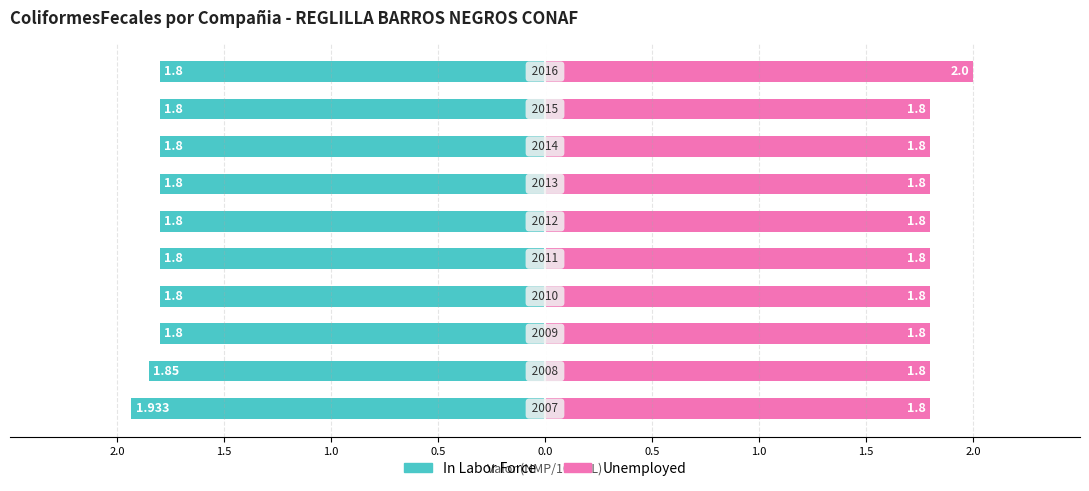

At 2.0, list the series in order from largest to smallest.

In Labor Force, Unemployed